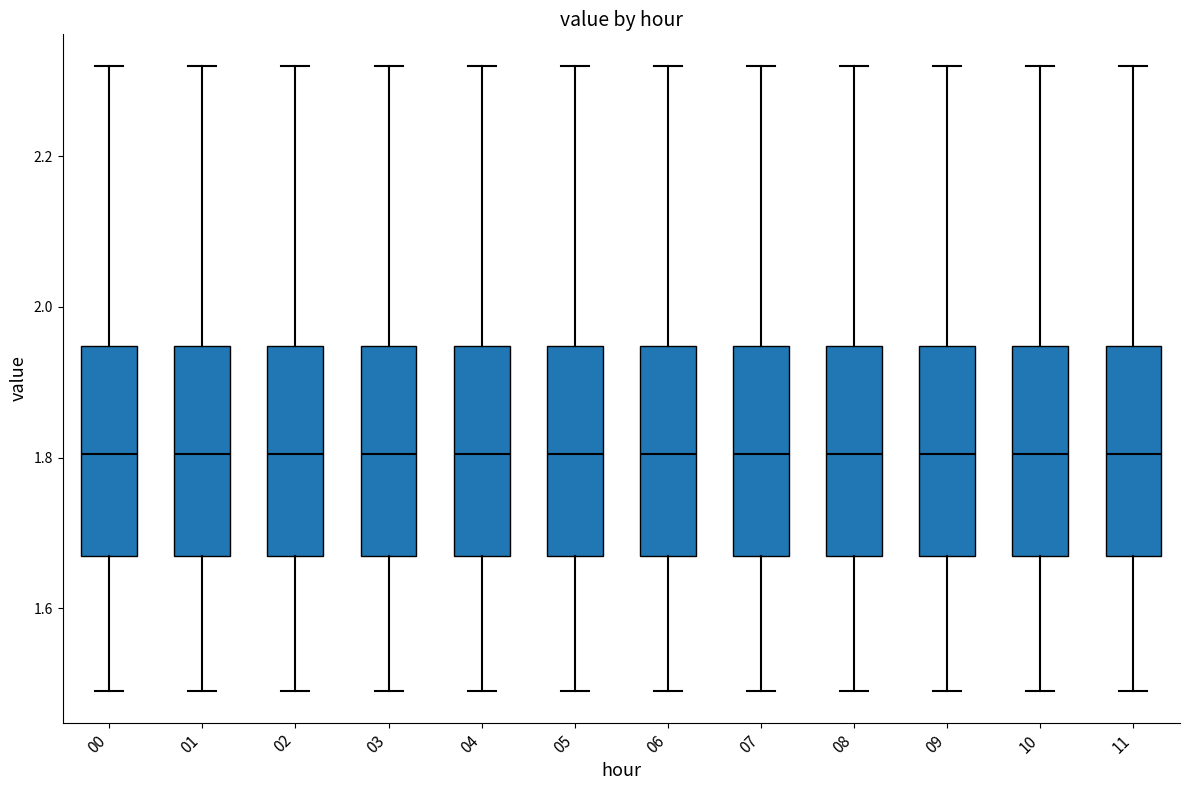

Where does the median line of the box at x = 07 sit on the y-axis? The values are not printed on the chart, so give them approximately, as read against the axis.

1.80